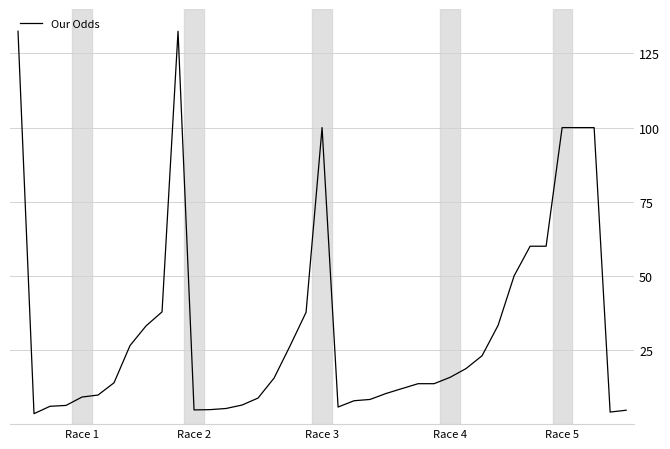

What is the difference between the maximum and minimum values?

129.0